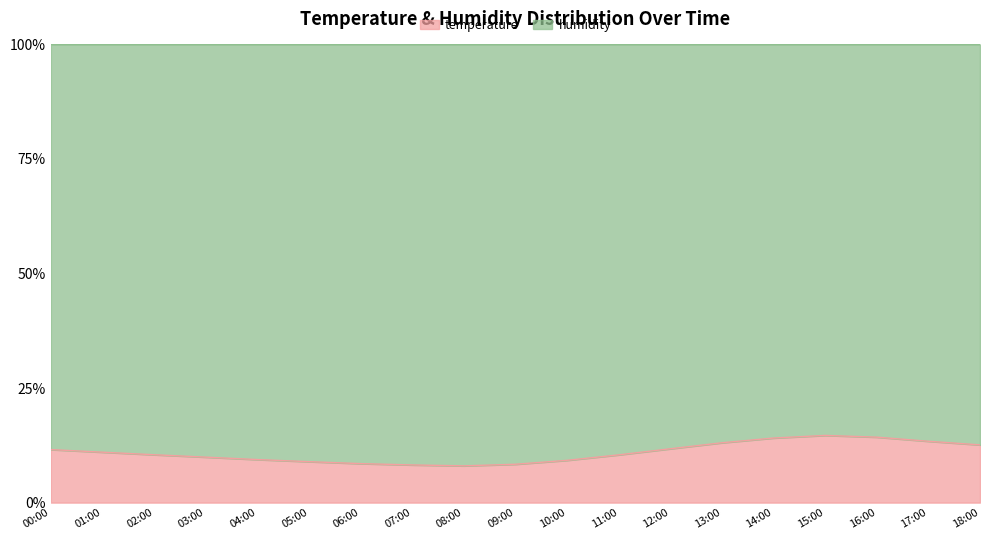

The value at 04:00 is 16.6. True or false?

False